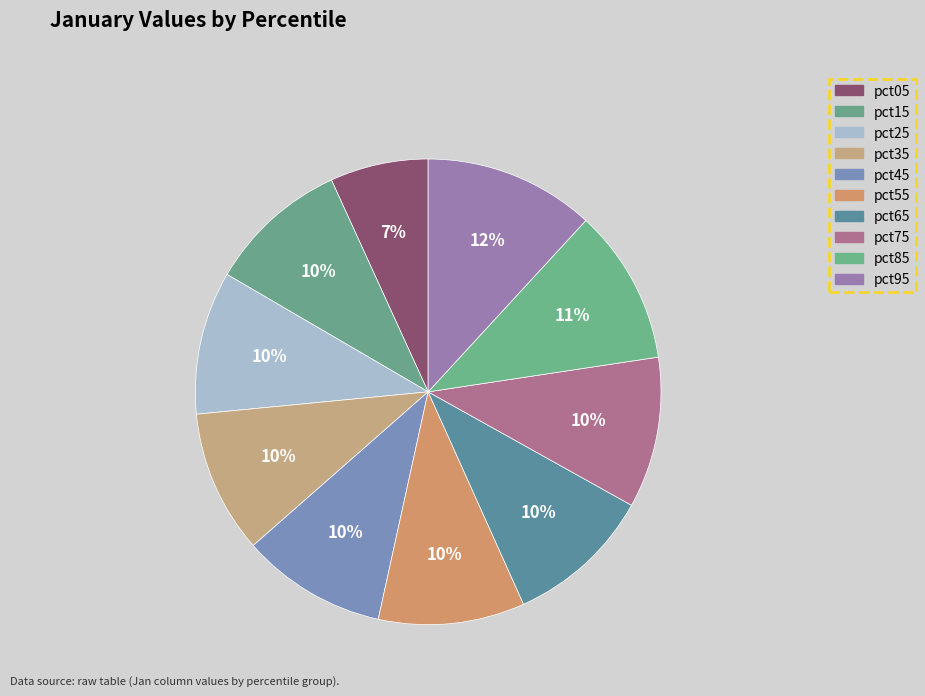

Is the sum of pct85 and pct45 greater than half?

No